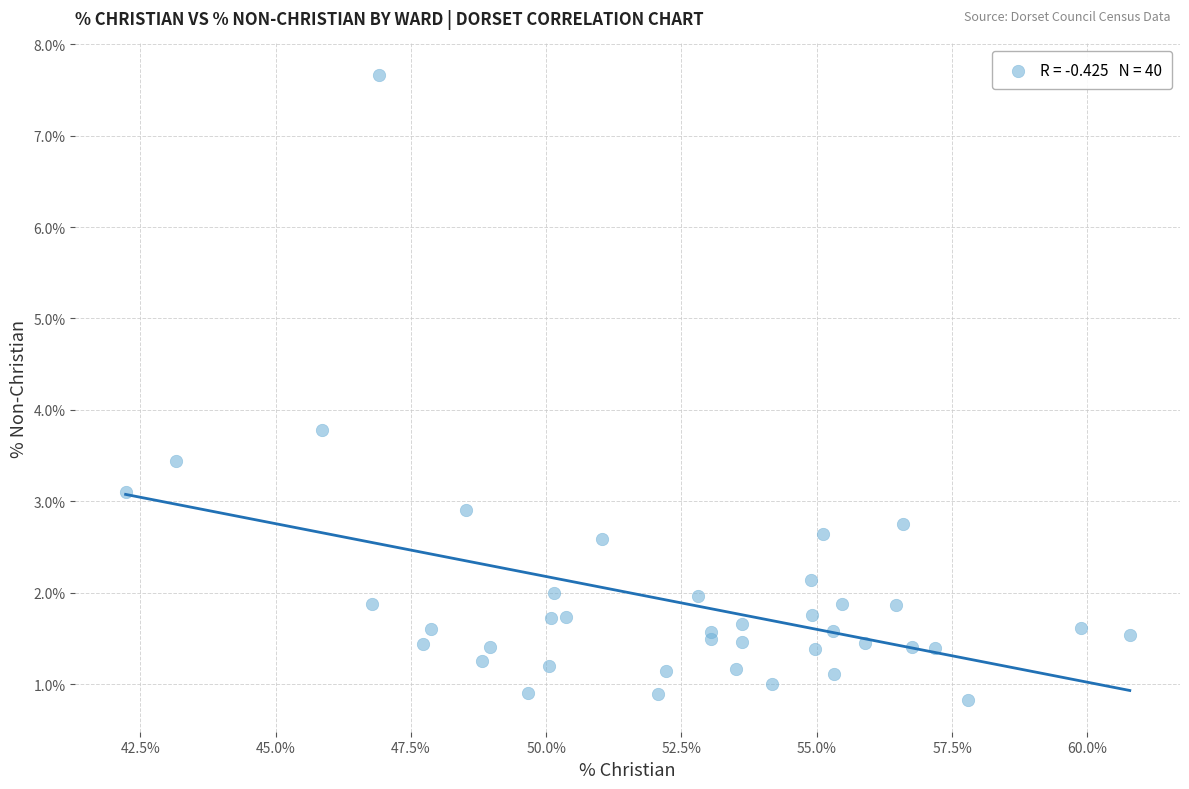

What Y value in the scatter plot is closest to 4?

3.8